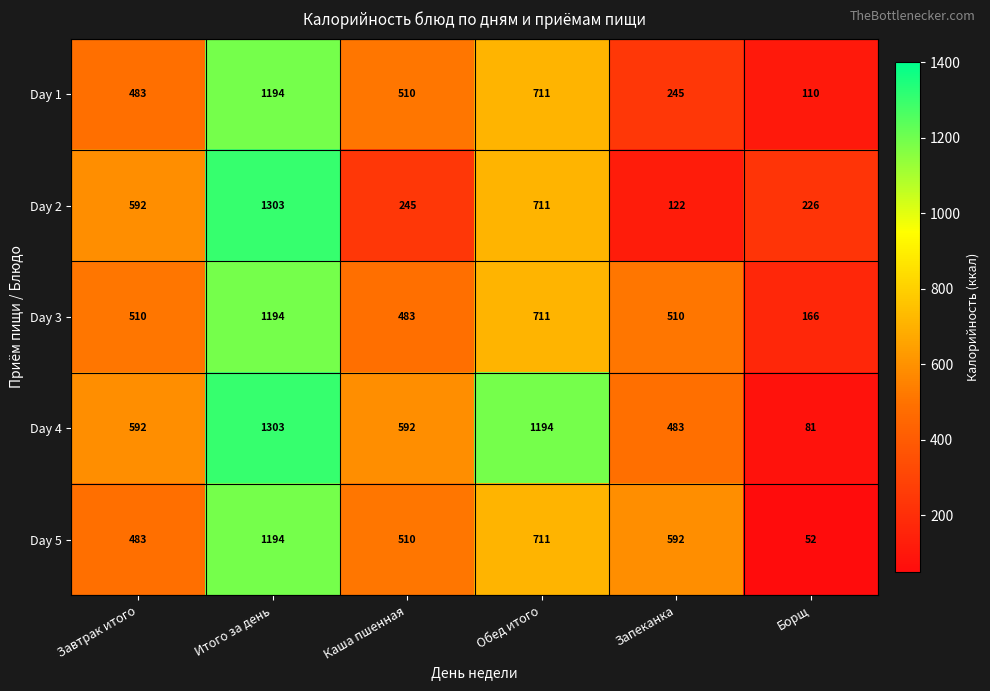

Rank the categories by Day 2 value from lowest to highest.

Запеканка, Борщ, Каша пшенная, Завтрак итого, Обед итого, Итого за день